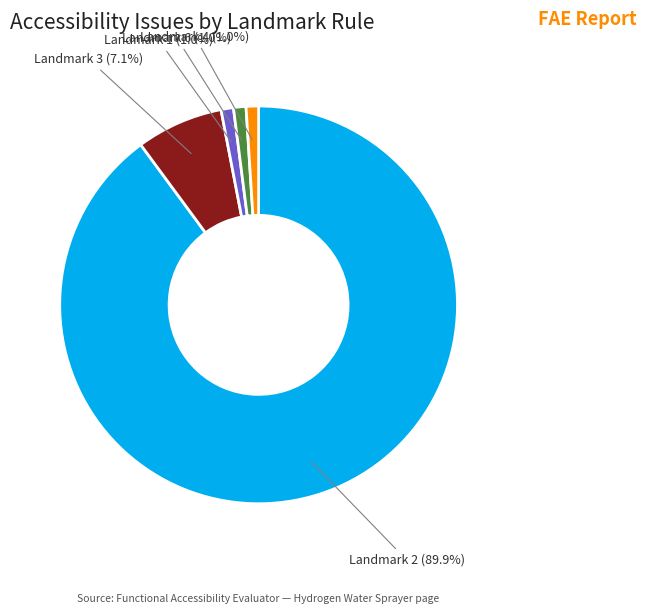

Which slice represents more than half of the pie?

Landmark 2